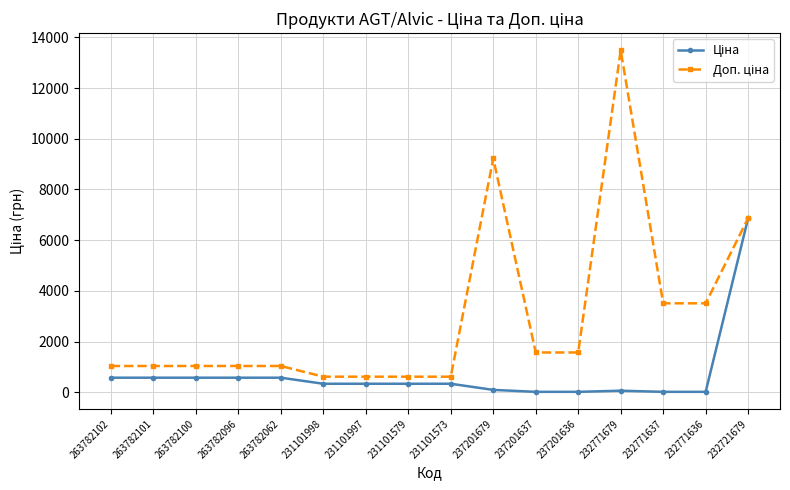

What is the minimum value shown in the chart?

15.6